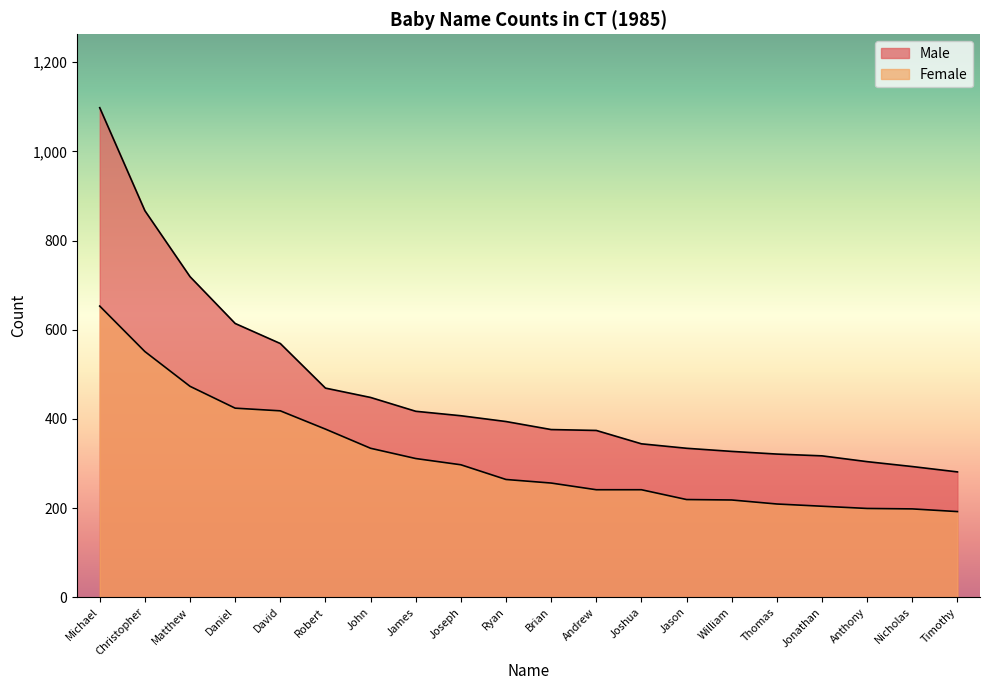

Where does the Male series first go above 394?

Michael